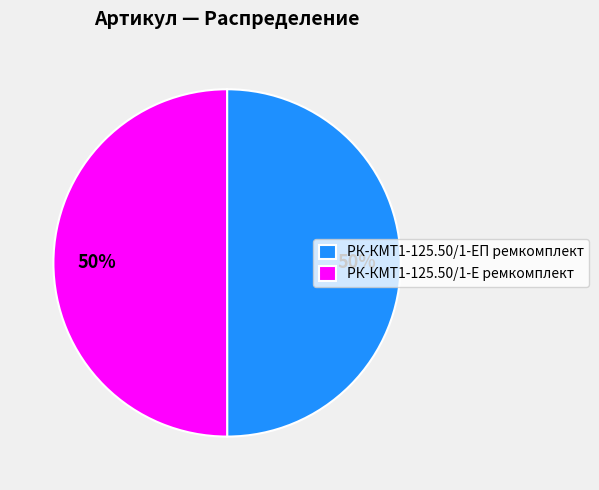

Do РК-КМТ1-125.50/1-ЕП ремкомплект and РК-КМТ1-125.50/1-Е ремкомплект together represent more than half of the pie?

Yes